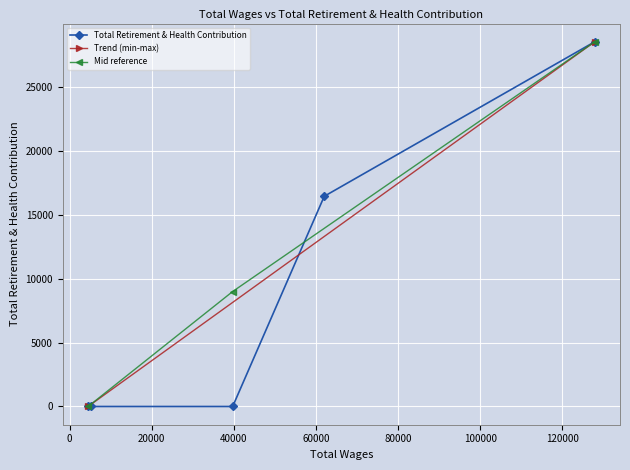

The chart shows a value of -15680 at 5325.0. True or false?

False